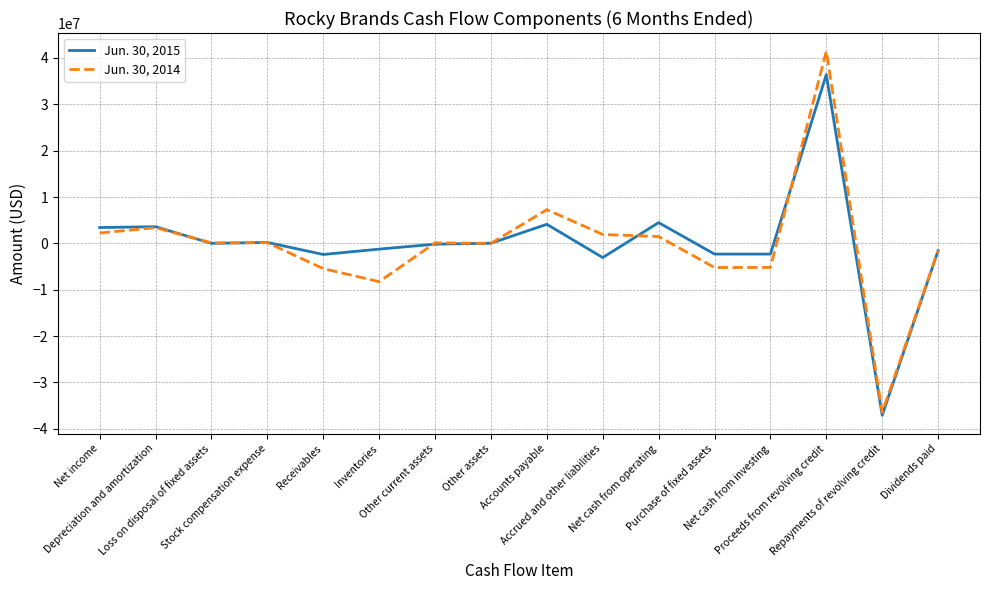

Which series has the widest spread of values?

Jun. 30, 2014